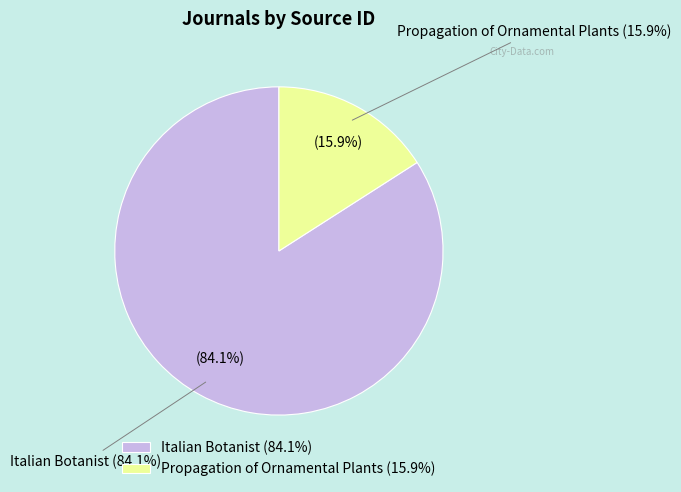

Which slice is the largest?

Italian Botanist